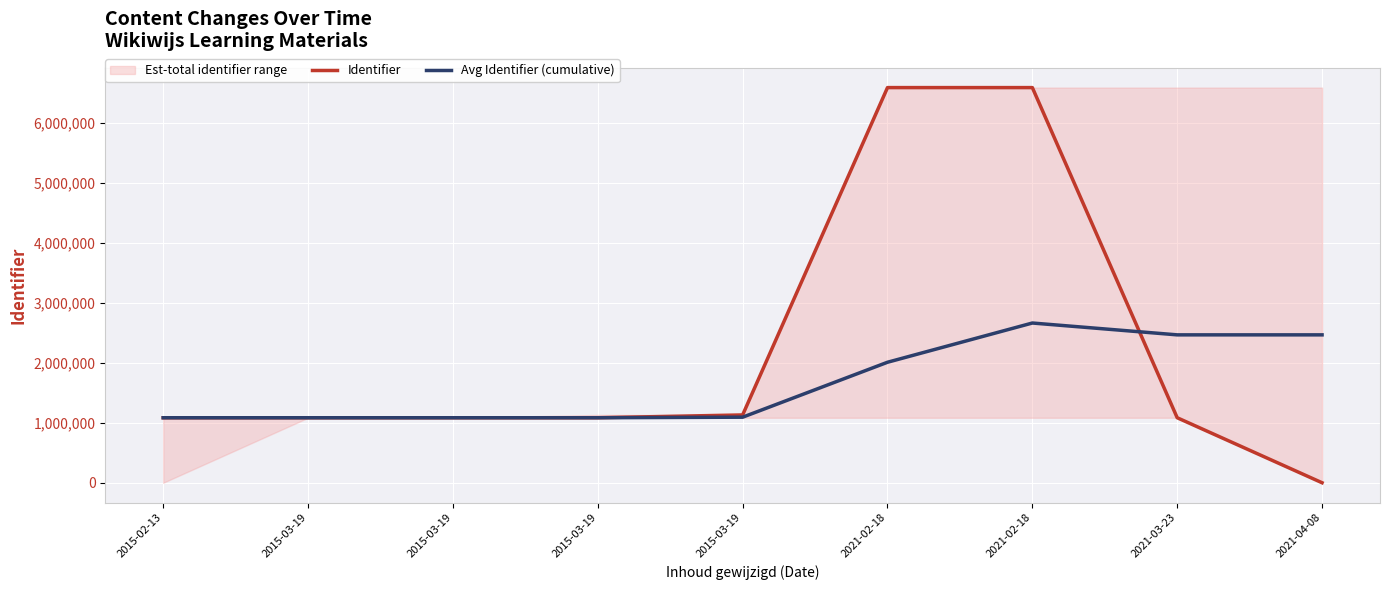

True or false: Avg Identifier (cumulative) has a value of 670611.7 at 2021-02-18.

False